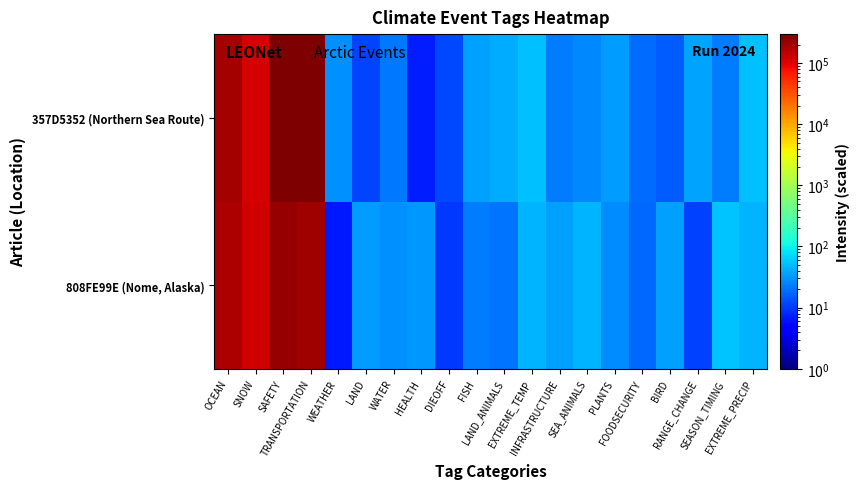

Between EXTREME_PRECIP and SEASON_TIMING, which is larger?

SEASON_TIMING